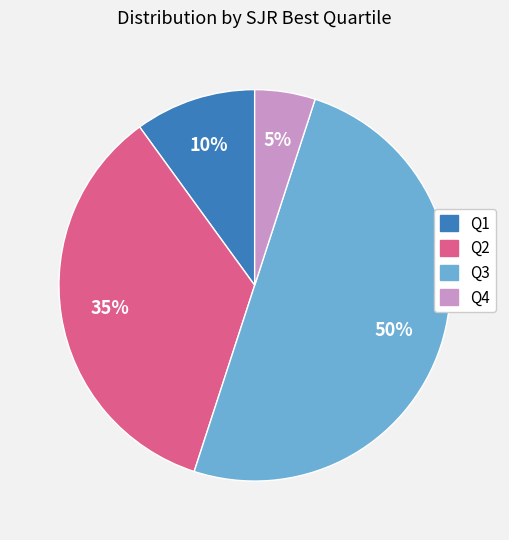

Does Q1 represent more than half of the total?

No